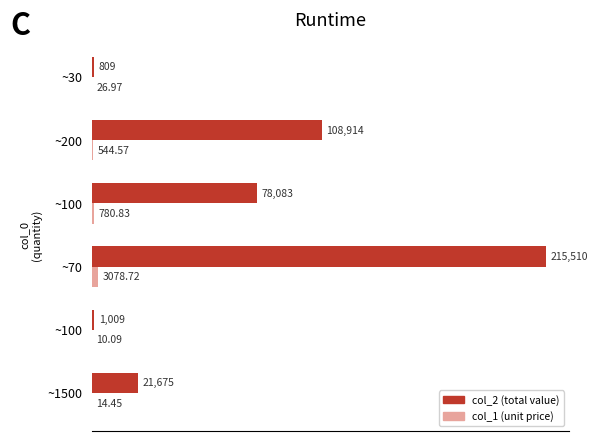

What is the difference between the second highest and minimum values in the col_2 (total value) series?

108105.0